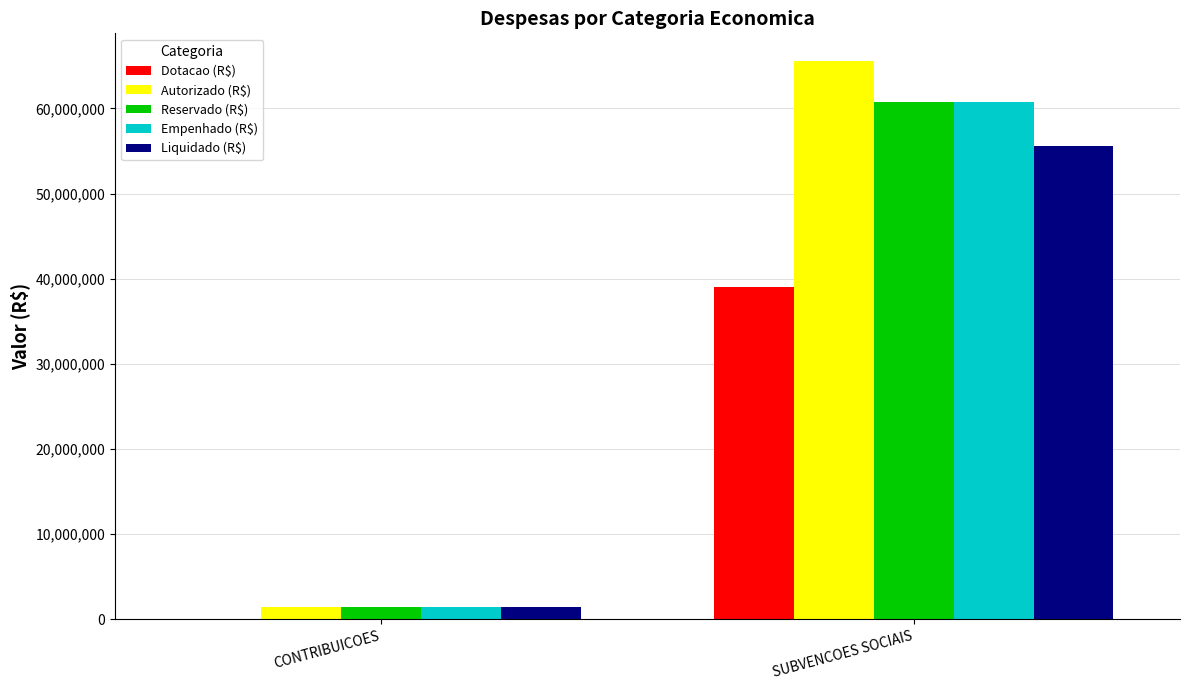

Which series changed the most between CONTRIBUICOES and SUBVENCOES SOCIAIS?

Autorizado (R$)